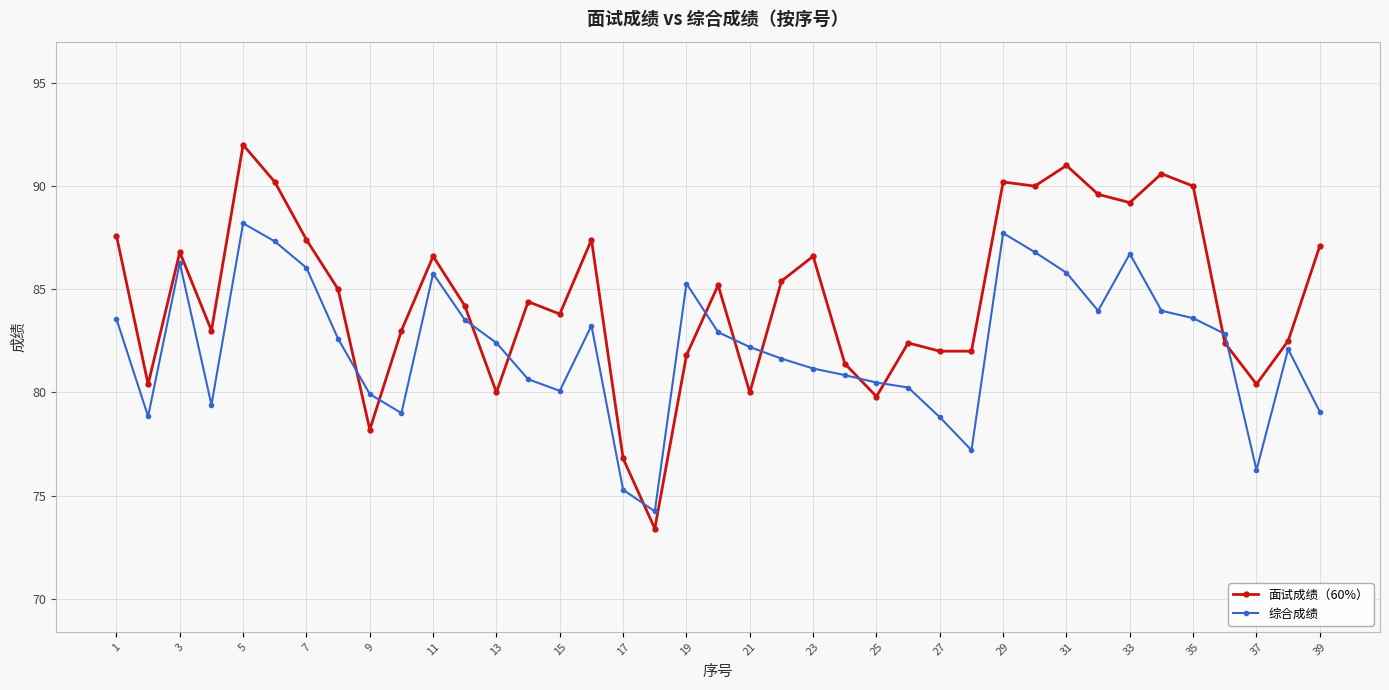

True or false: 面试成绩（60%） has more than 0 interior local peaks.

True